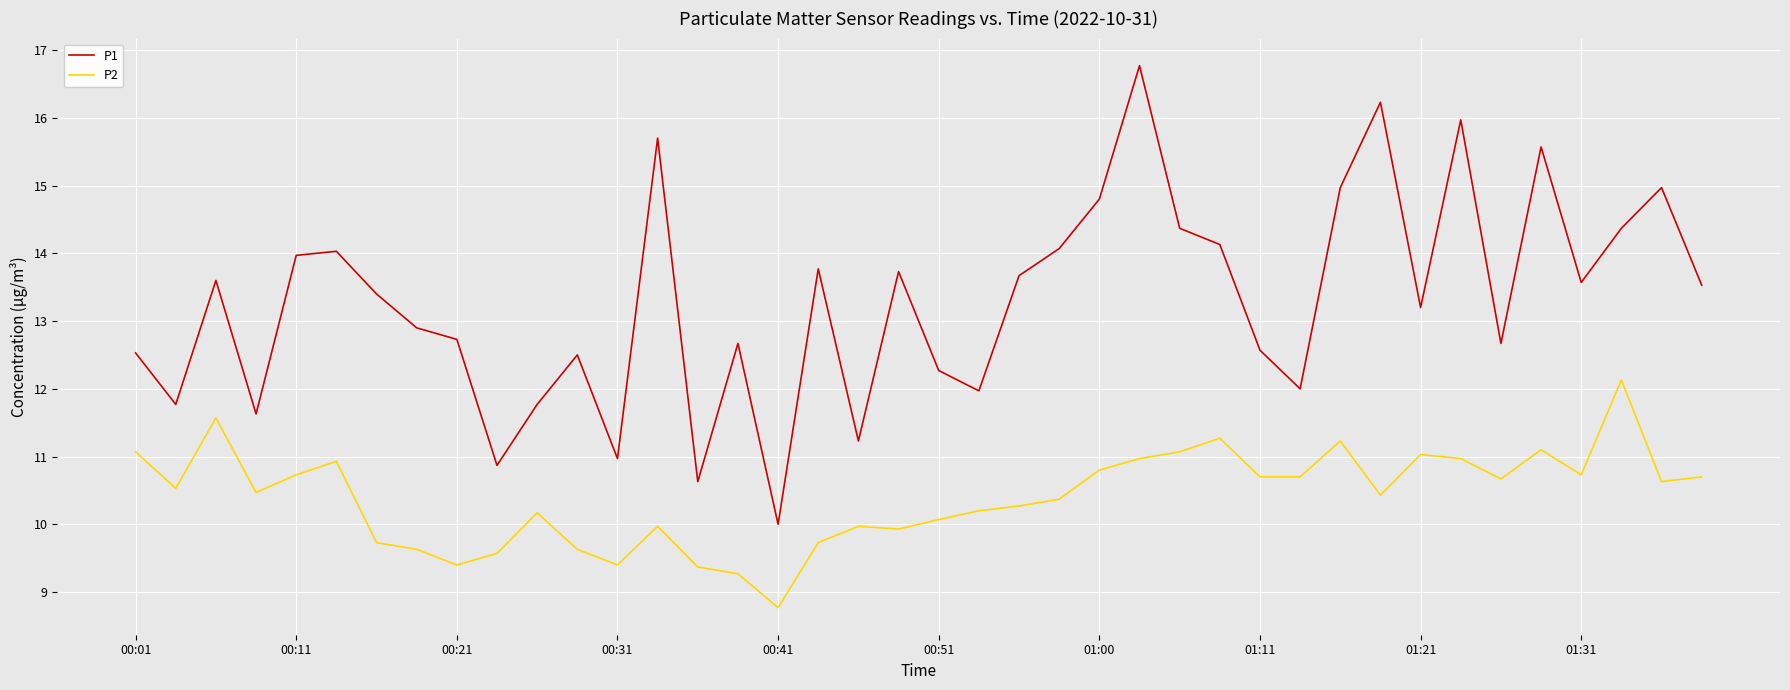

True or false: P2 and P1 intersect in this chart.

False